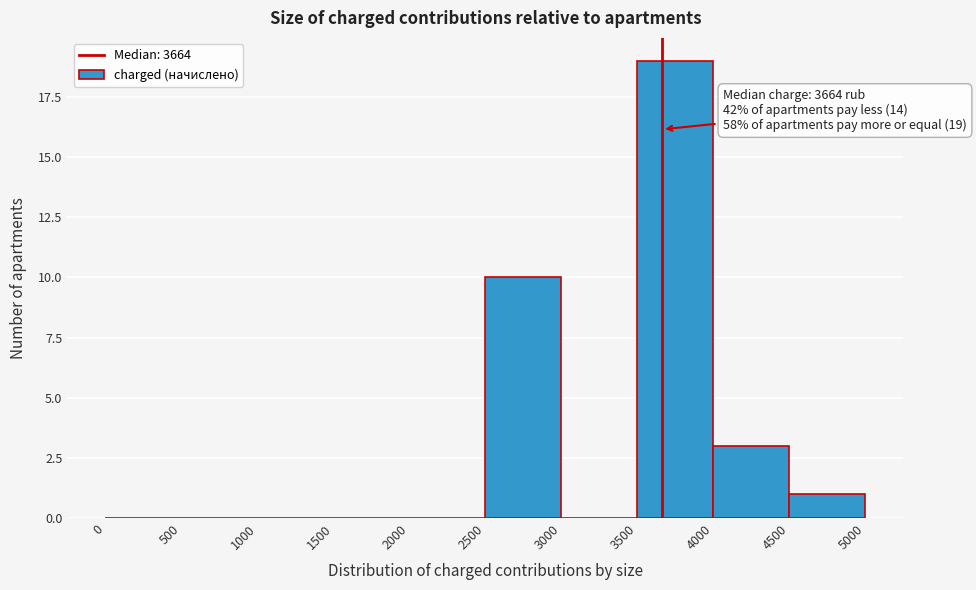

Over which range of the x-axis is the bar tallest?

3500 to 4000